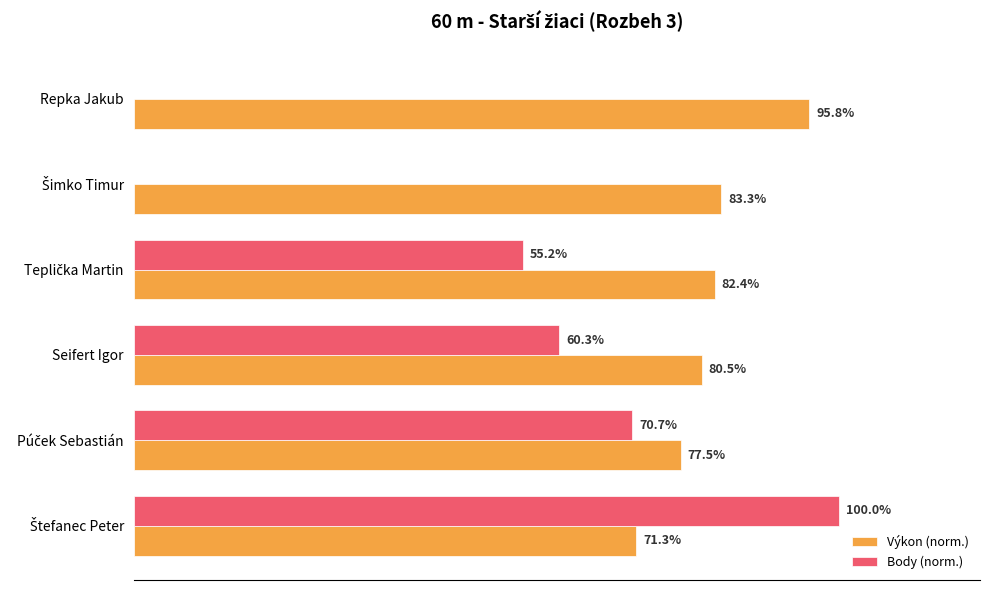

Which series has the largest total across all categories?

Výkon (norm.)